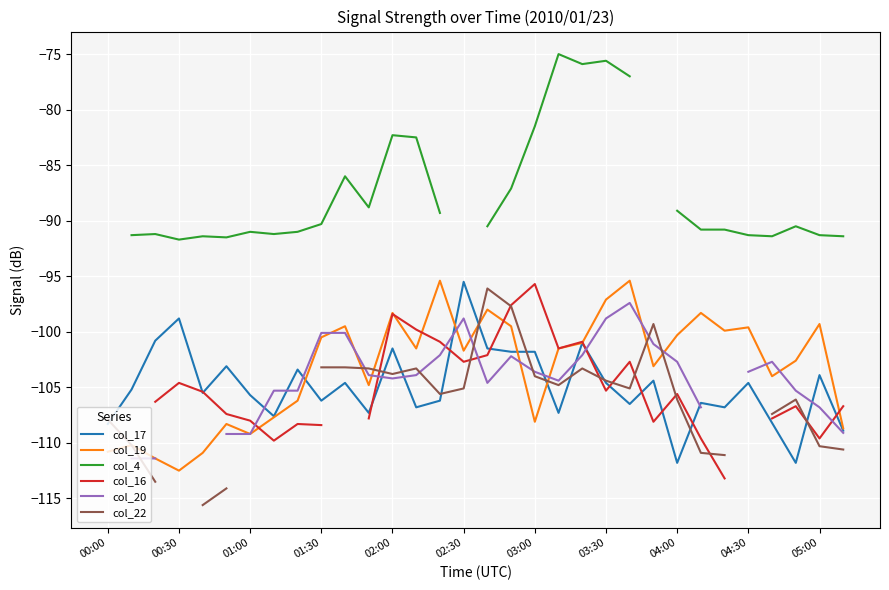

At which label does col_17 reach its peak?

02:30